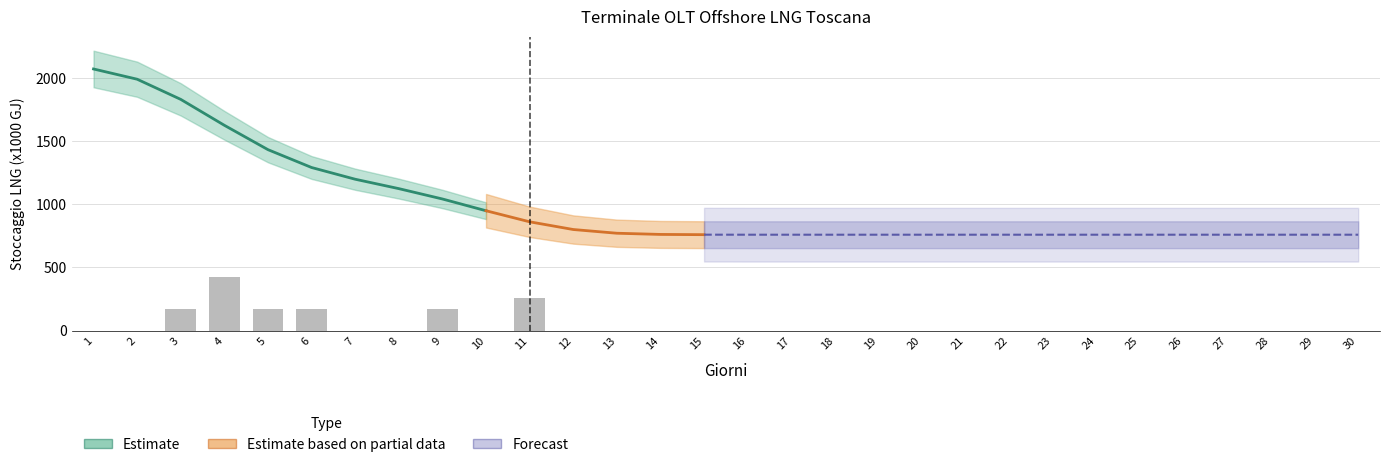

Reading right to left, list all the values displayed in this chart.

30=0.0	29=0.0	28=0.0	27=0.0	26=0.0	25=0.0	24=0.0	23=0.0	22=0.0	21=0.0	20=0.0	19=0.0	18=0.0	17=0.0	16=0.0	15=0.0	14=0.0	13=0.0	12=0.0	11=255.8	10=0.0	9=169.8	8=0.0	7=0.0	6=169.8	5=169.8	4=424.8	3=169.8	2=0.0	1=0.0